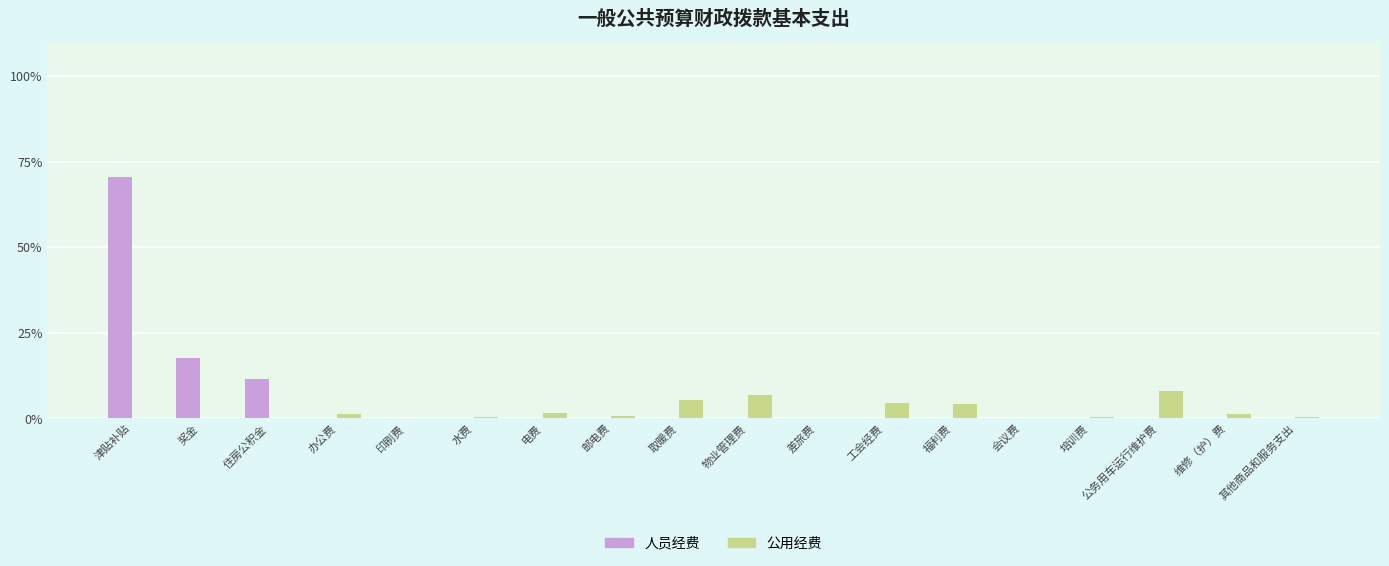

At which label is 人员经费 closest to 35?

奖金